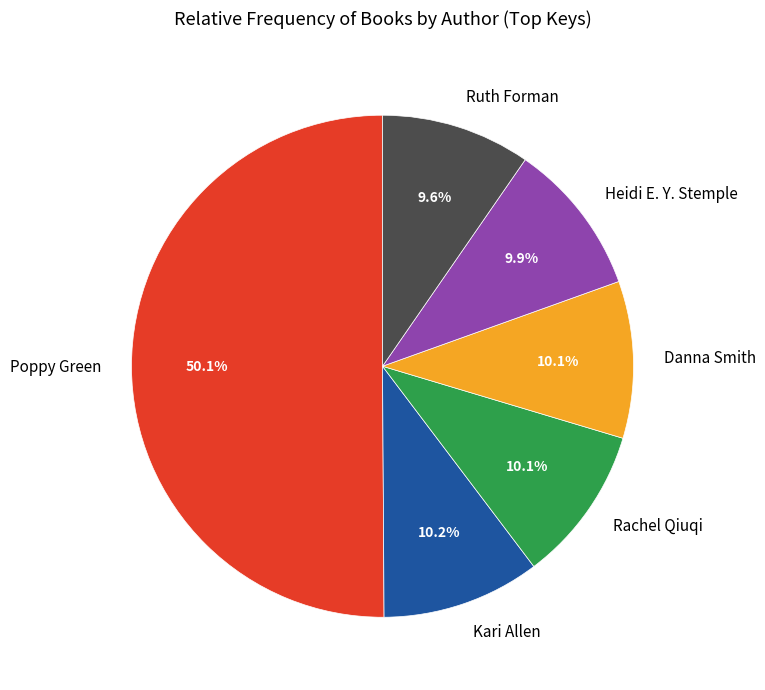

What is the ratio of the value at Poppy Green to the value at Heidi E. Y. Stemple?

5.1